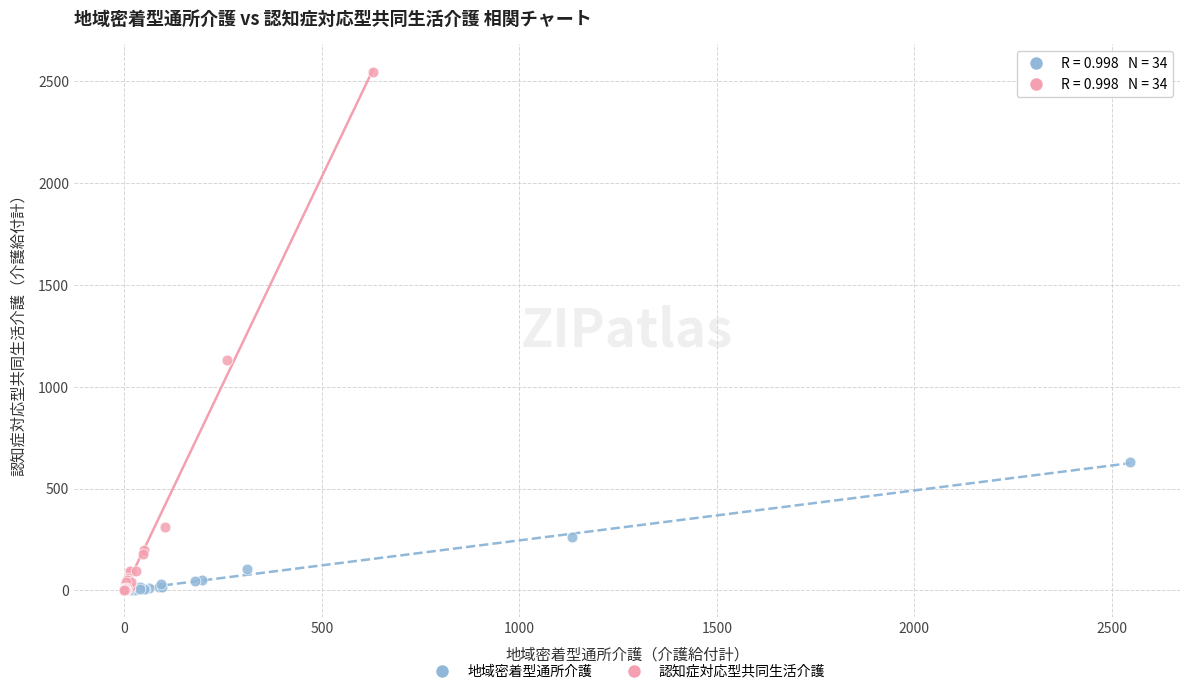

Which series reaches the maximum Y coordinate?

認知症対応型共同生活介護